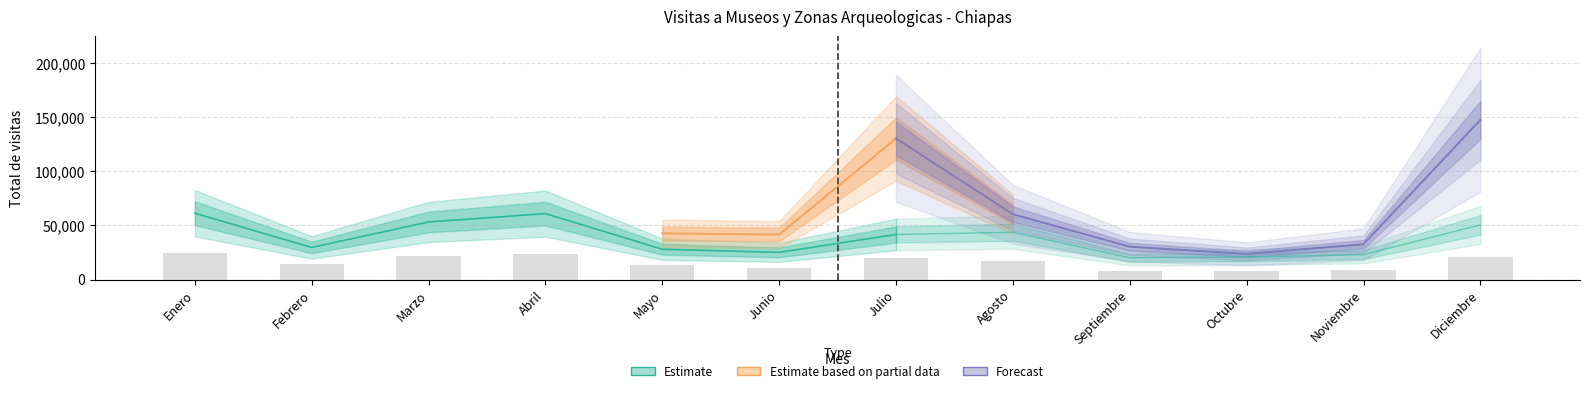

What is the value of the EXT_2010 bar at the 11th from the left?

8962